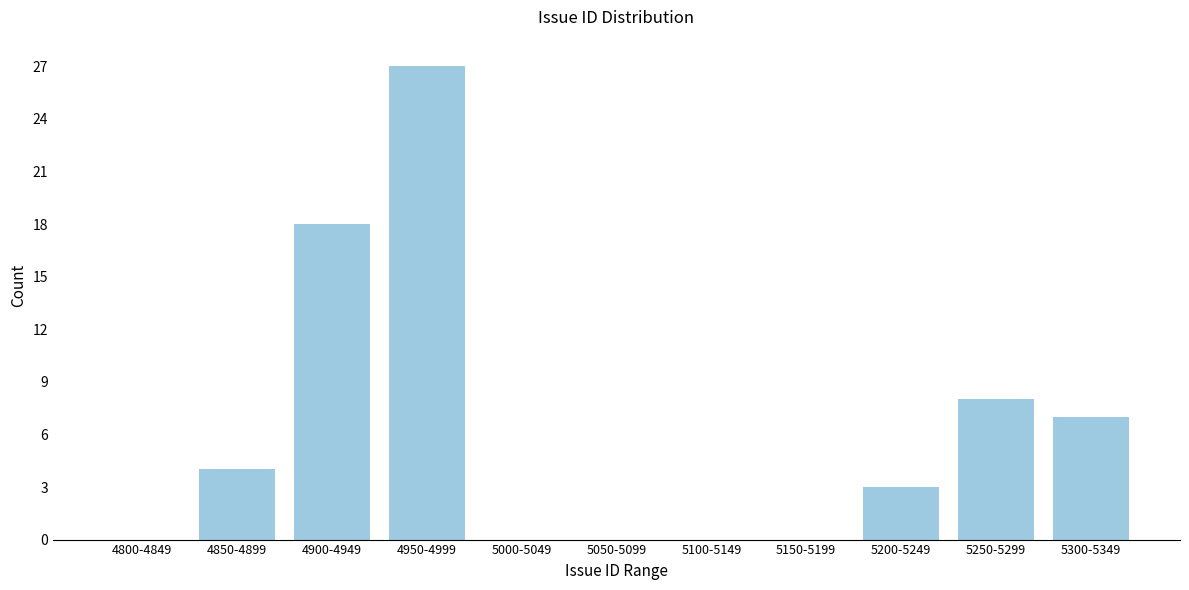

Reading left to right, extract all data points from this chart.

4800-4849=0	4850-4899=4	4900-4949=18	4950-4999=27	5000-5049=0	5050-5099=0	5100-5149=0	5150-5199=0	5200-5249=3	5250-5299=8	5300-5349=7